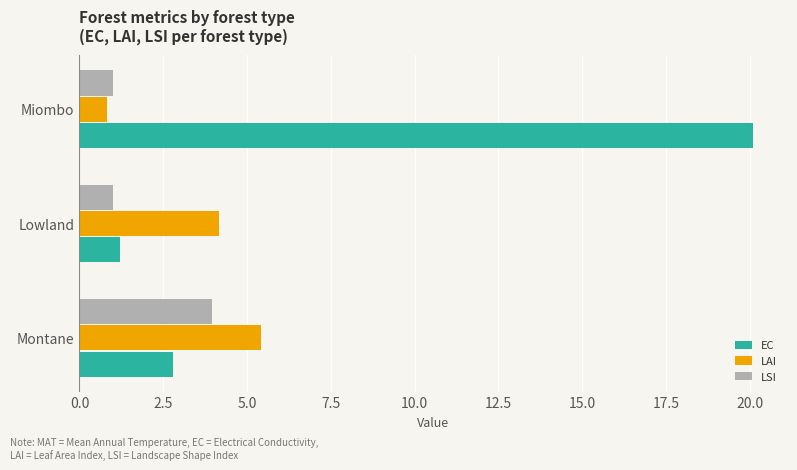

Is it true that LAI equals 1.9 at Montane?

False